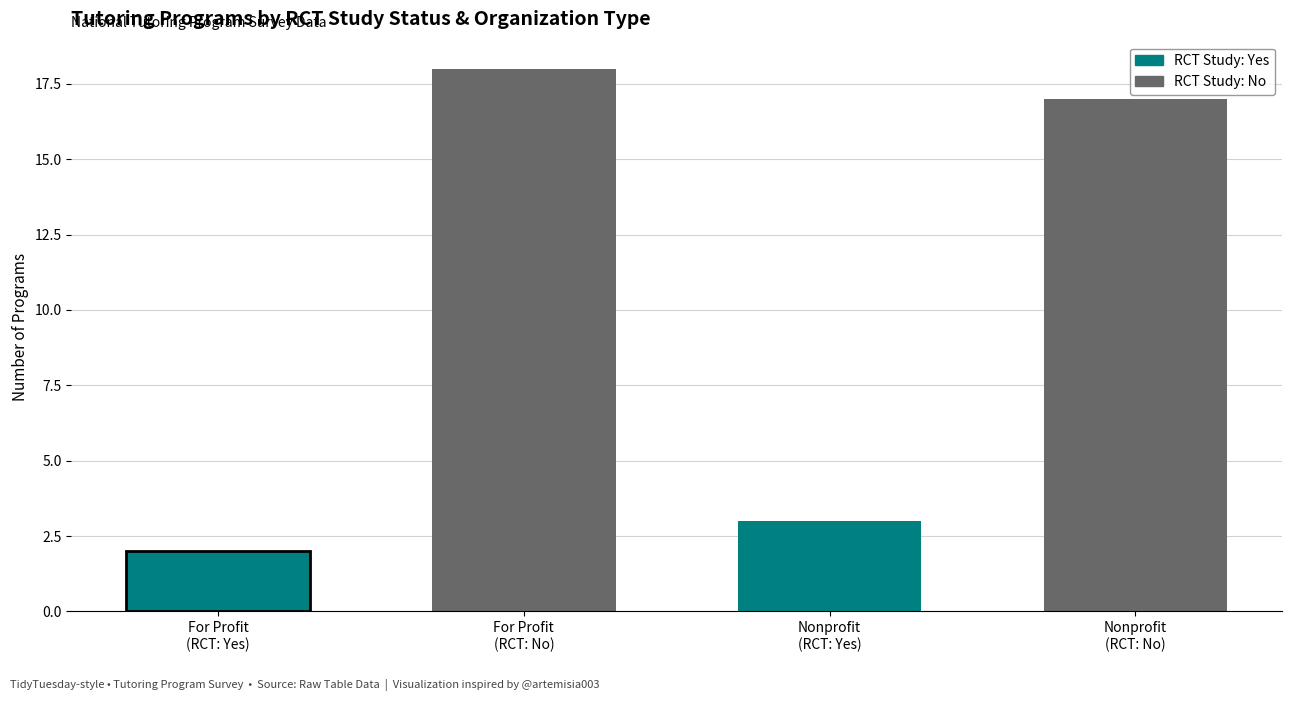

What is the sum of all values?

40